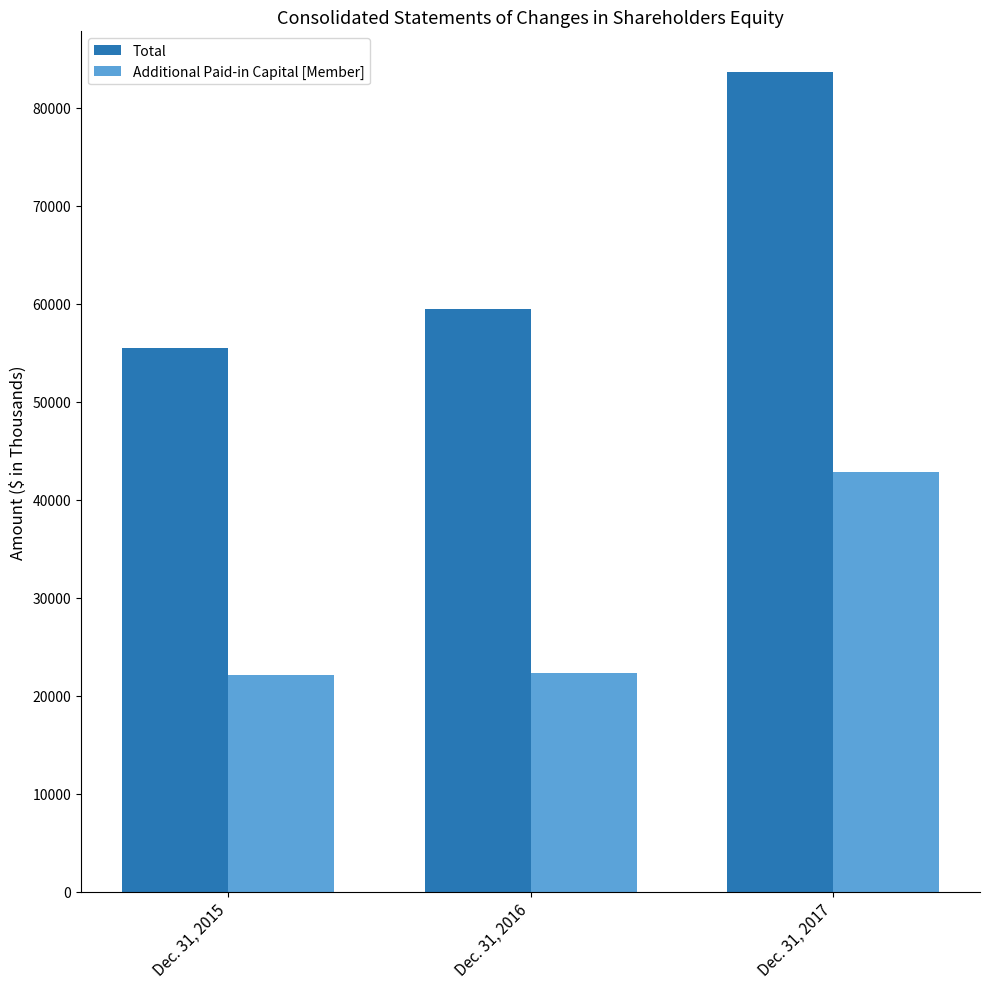

What is the spread (max minus min) of values at Dec. 31, 2016?

37090